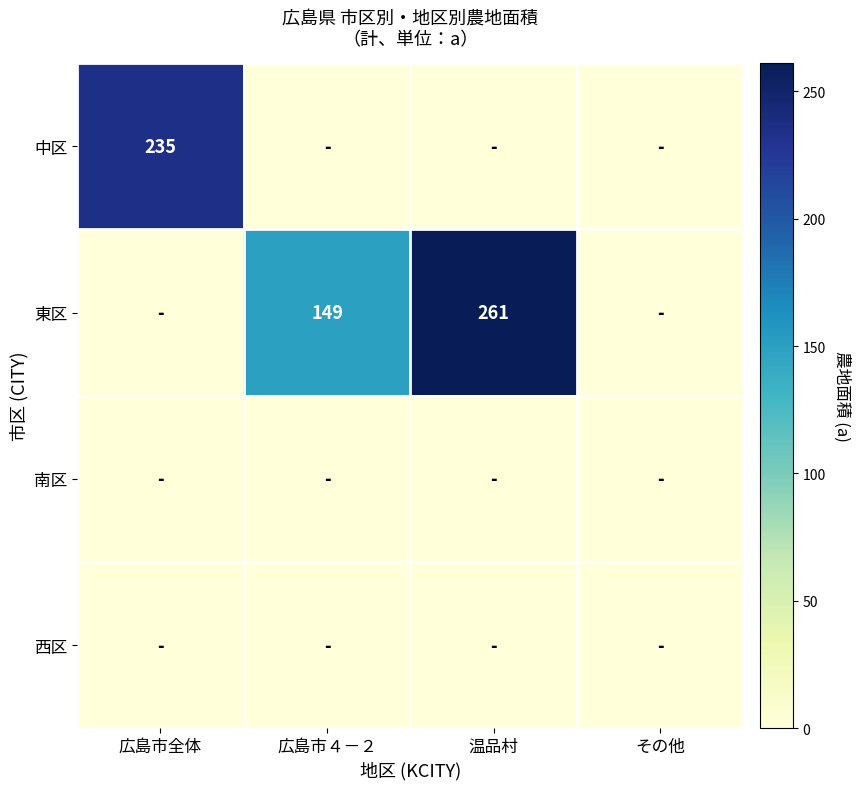

Which category has the lowest value across all series?

広島市４－２